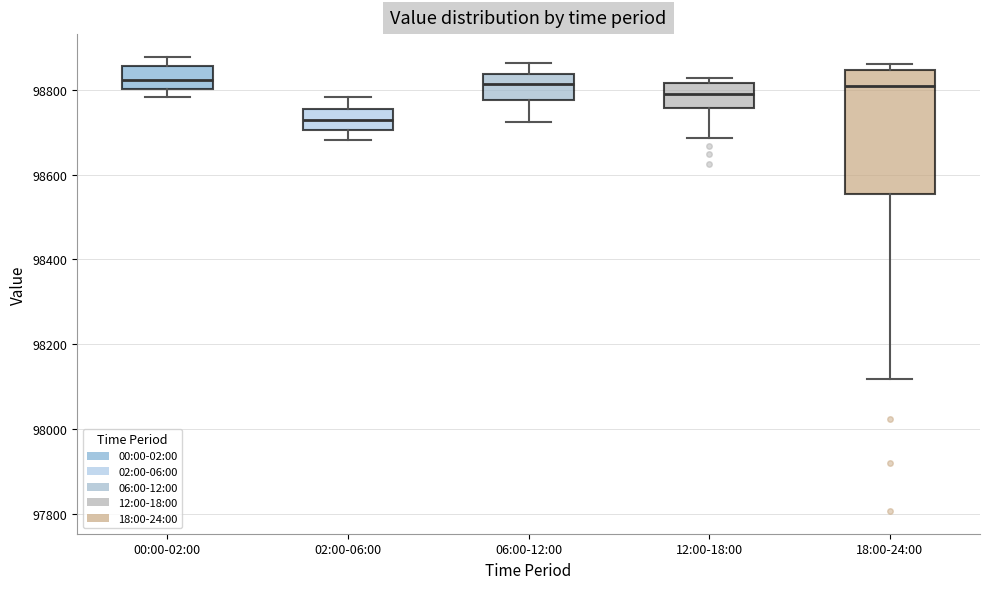

Where is the upper edge of the box for 12:00-18:00 on the y-axis? The values are not printed on the chart, so give them approximately, as read against the axis.

98820